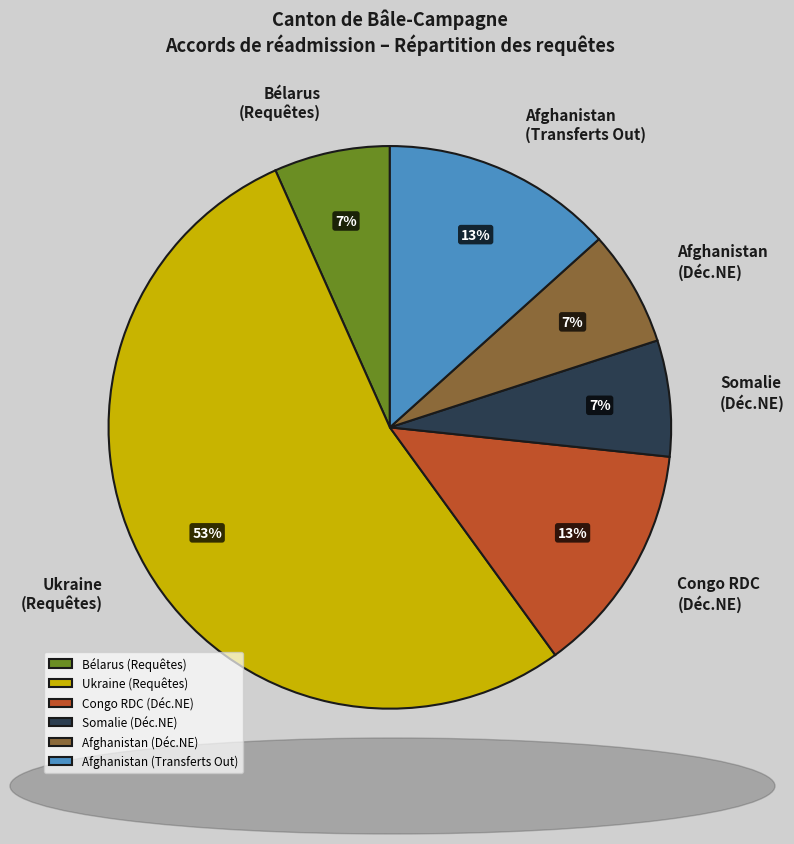

Combined, do Afghanistan (Déc.NE) and Somalie (Déc.NE) account for over 50%?

No